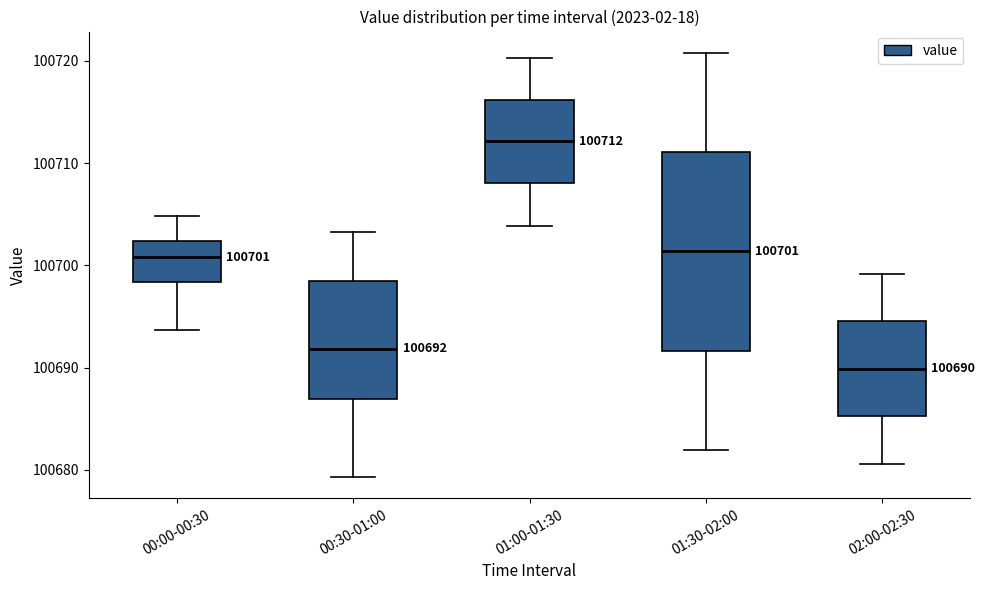

Comparing the boxes themselves (not the whiskers), which one is the tallest?

01:30-02:00